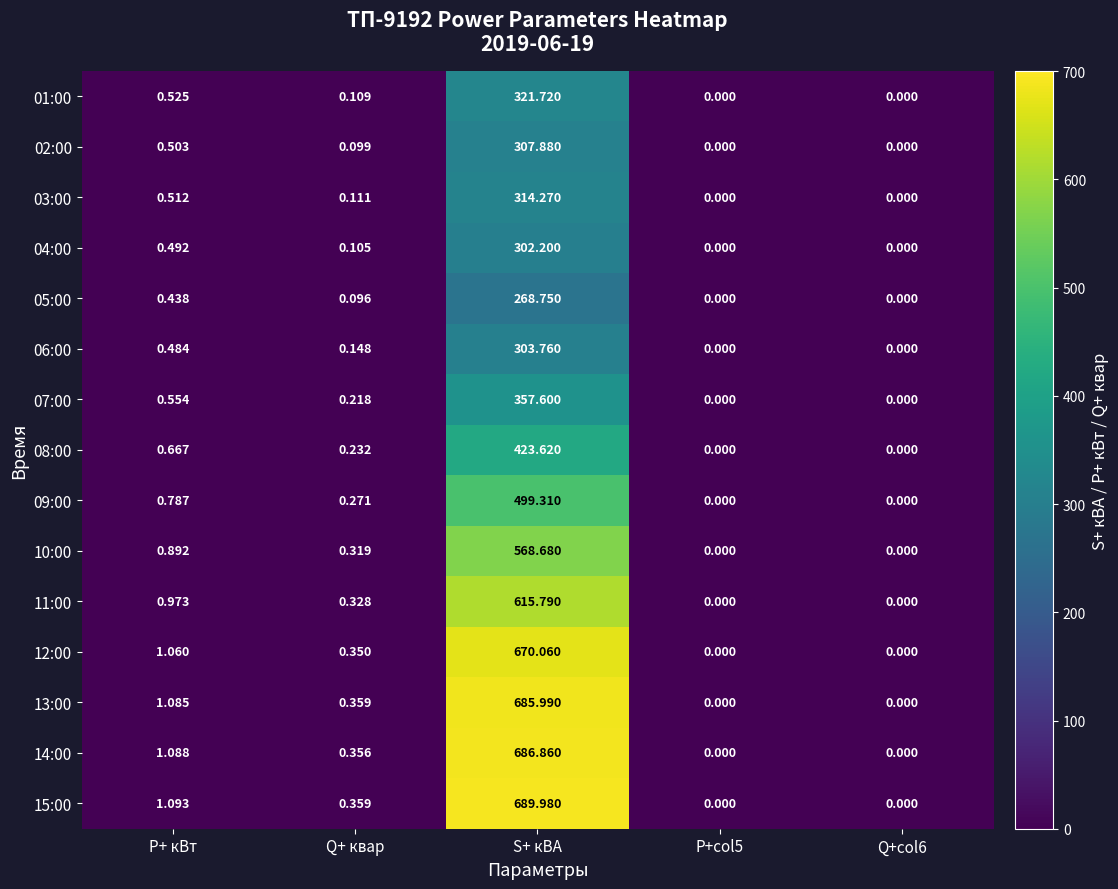

At which category is the sum across all series the highest?

S+ кВА